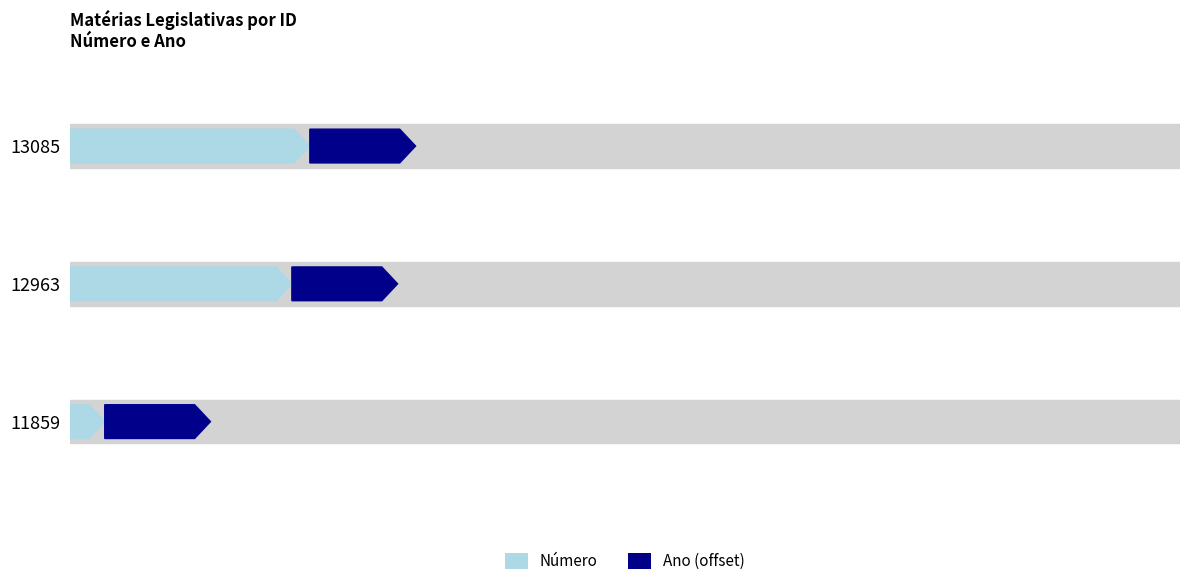

What is the greatest value displayed?

2019